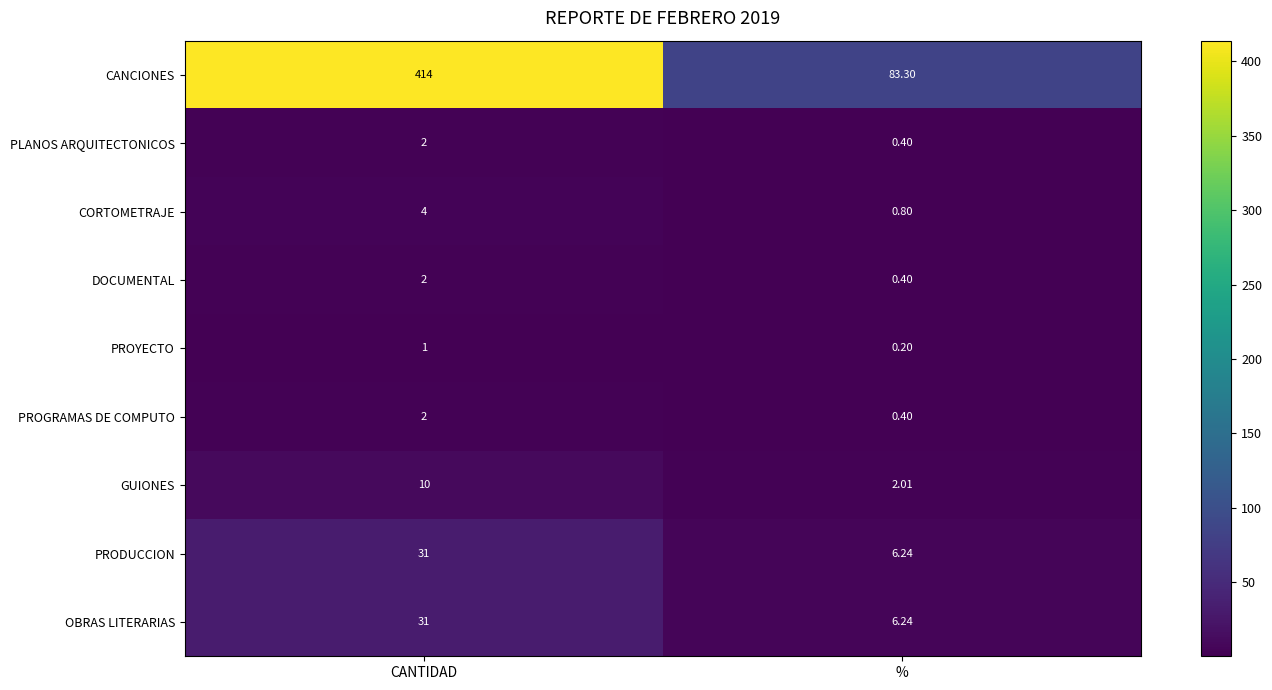

At which label does GUIONES reach its minimum?

%